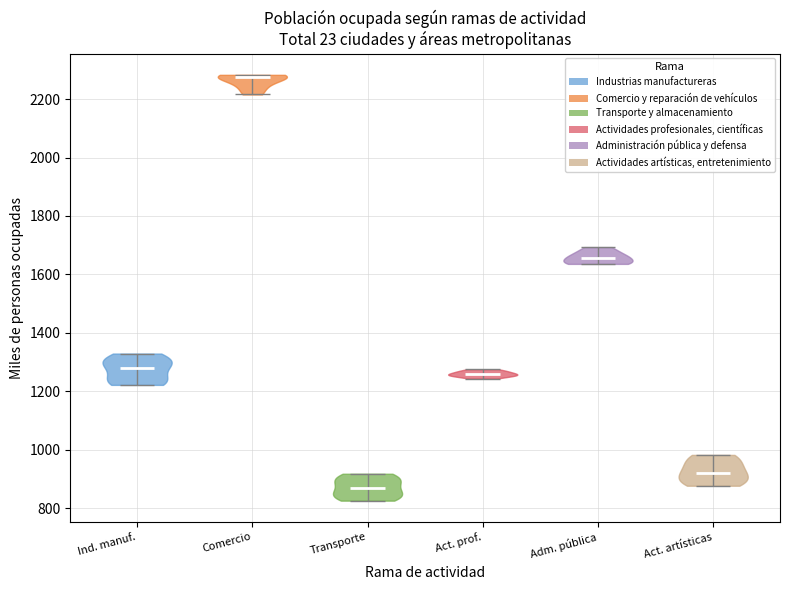

What is the highest point the violin for Ind. manuf. reaches on the y-axis? The values are not printed on the chart, so give them approximately, as read against the axis.

1320